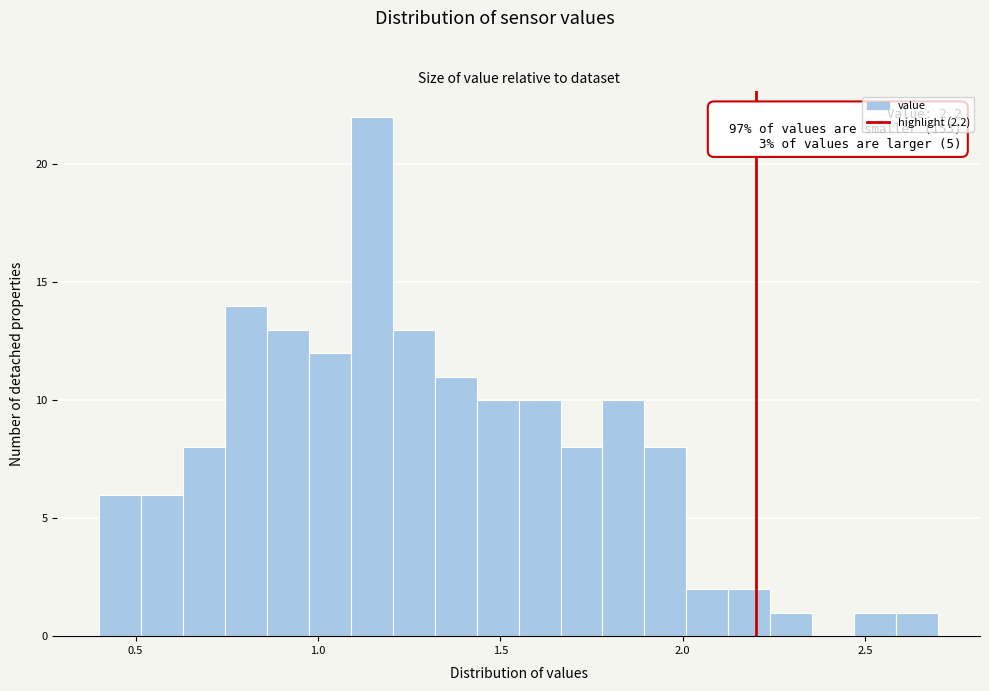

Around what value on the x-axis is the tallest bar? Give the approximate position of its centre, as read against the axis.

1.15